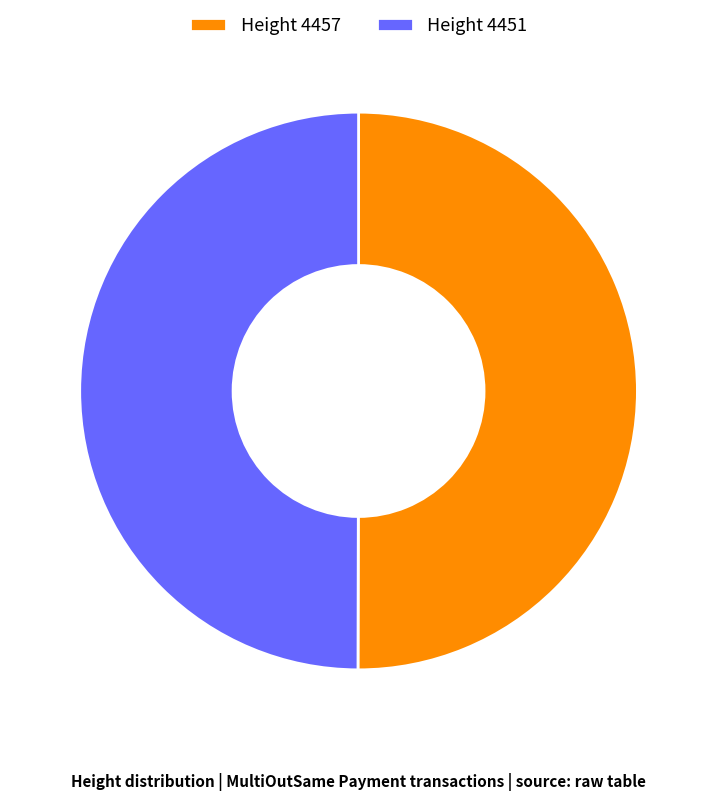

Count the number of slices in the pie.

2